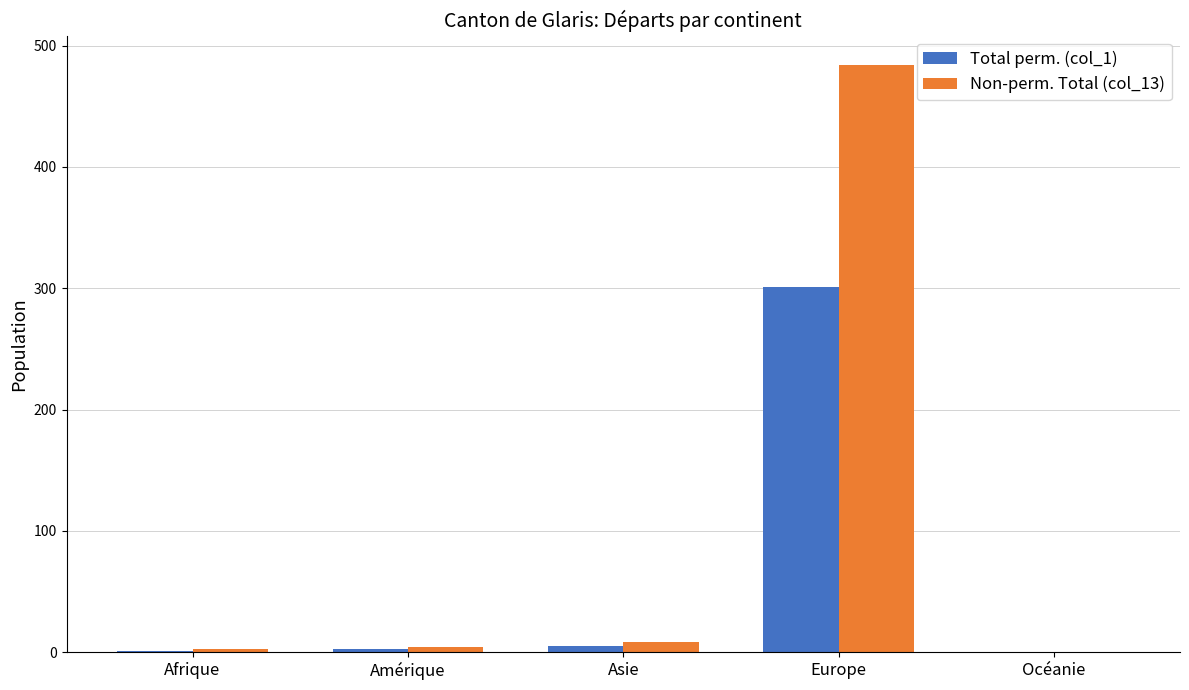

At which category does the chart reach its peak across all series?

Europe